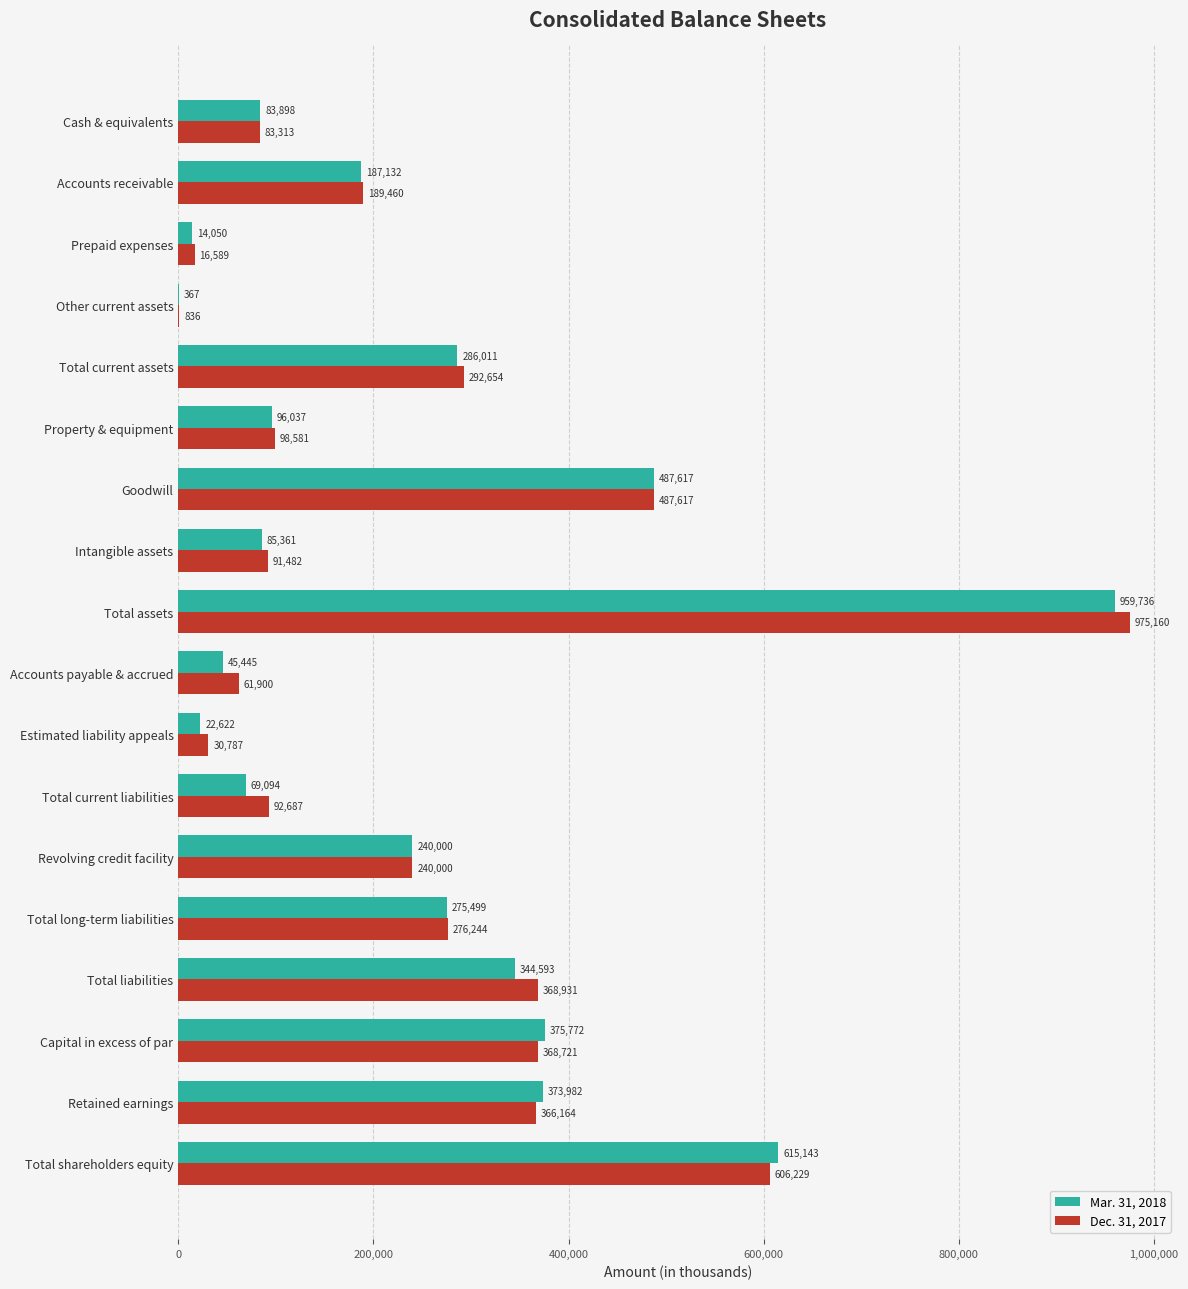

What is the sum of all Mar. 31, 2018 values?

4562359